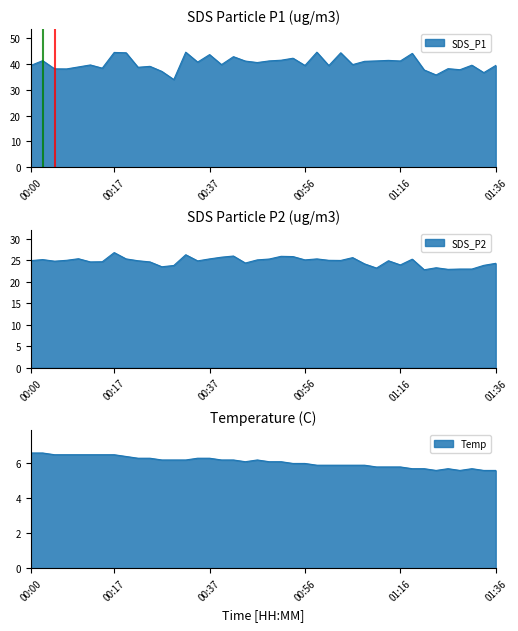

What is the label of the 27th point from the left?

01:04